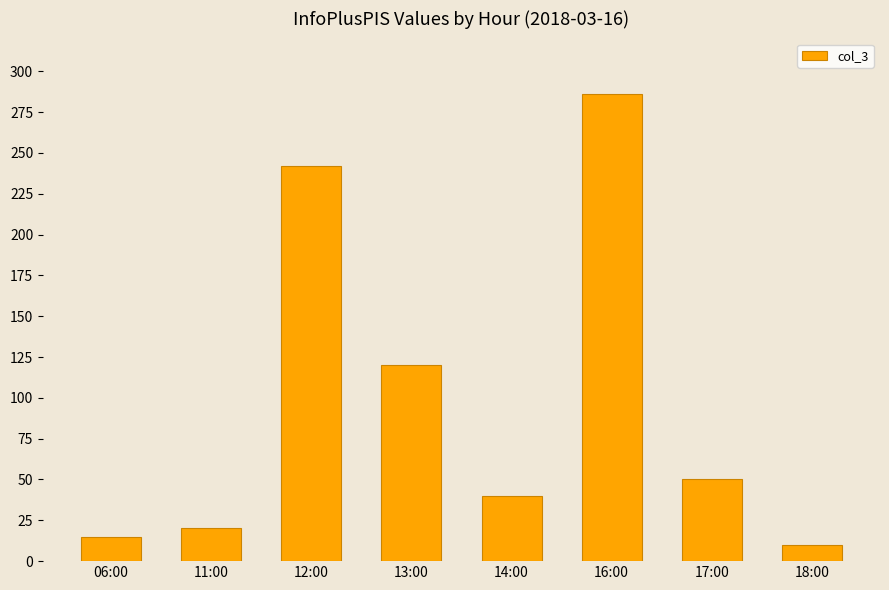

At which category does the chart reach its peak across all series?

16:00